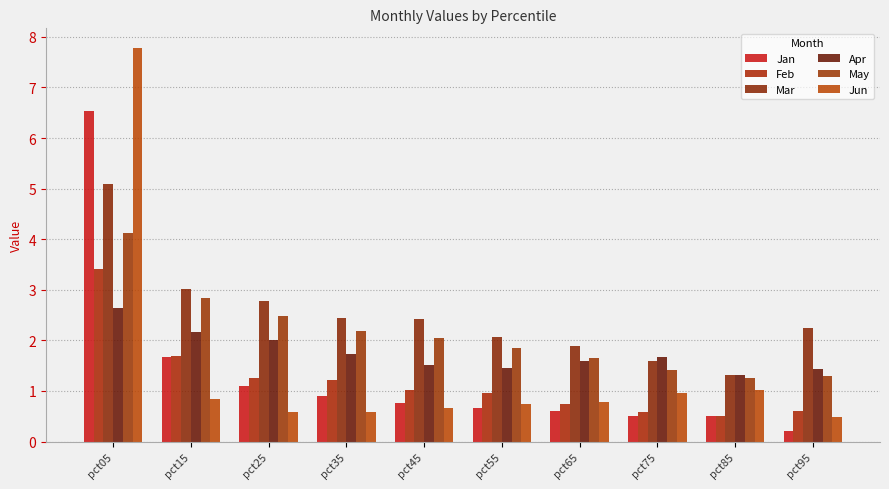

What is the value of the Apr bar at the 2nd from the left?

2.2